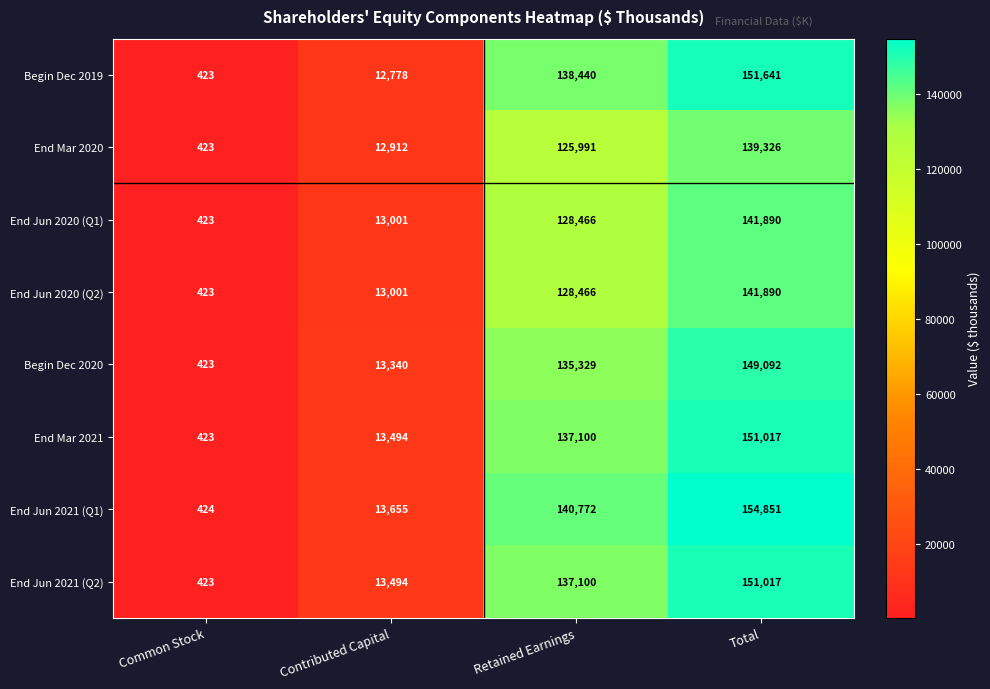

What is the total value across all series at Common Stock?

3385